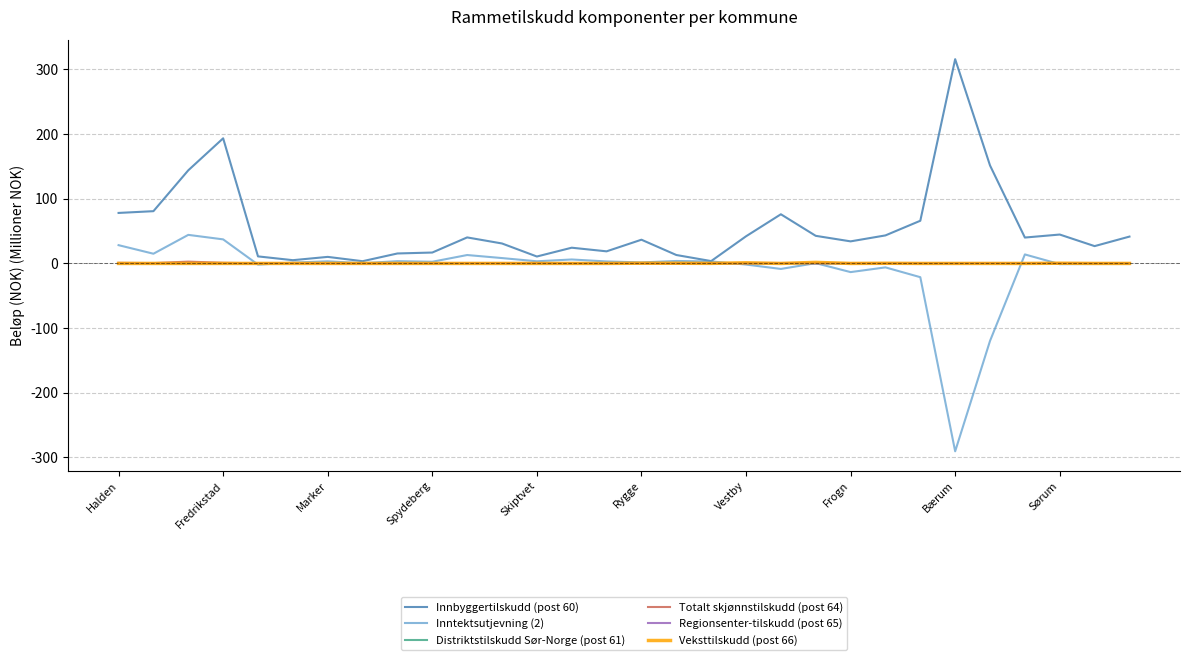

Is this an area chart (filled region under the line)?

No